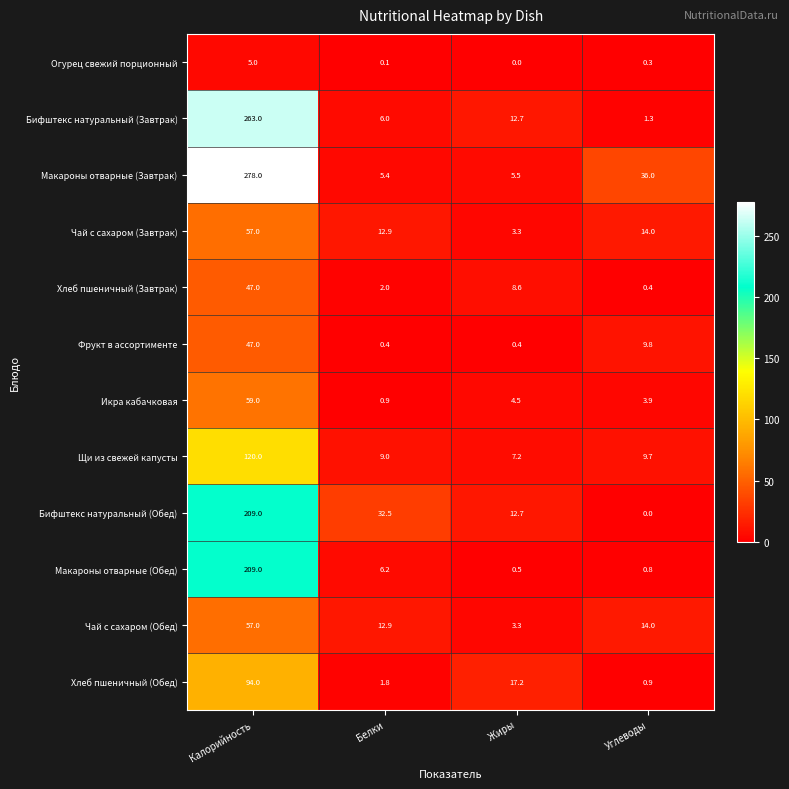

What is the average value of the Икра кабачковая series?

17.1